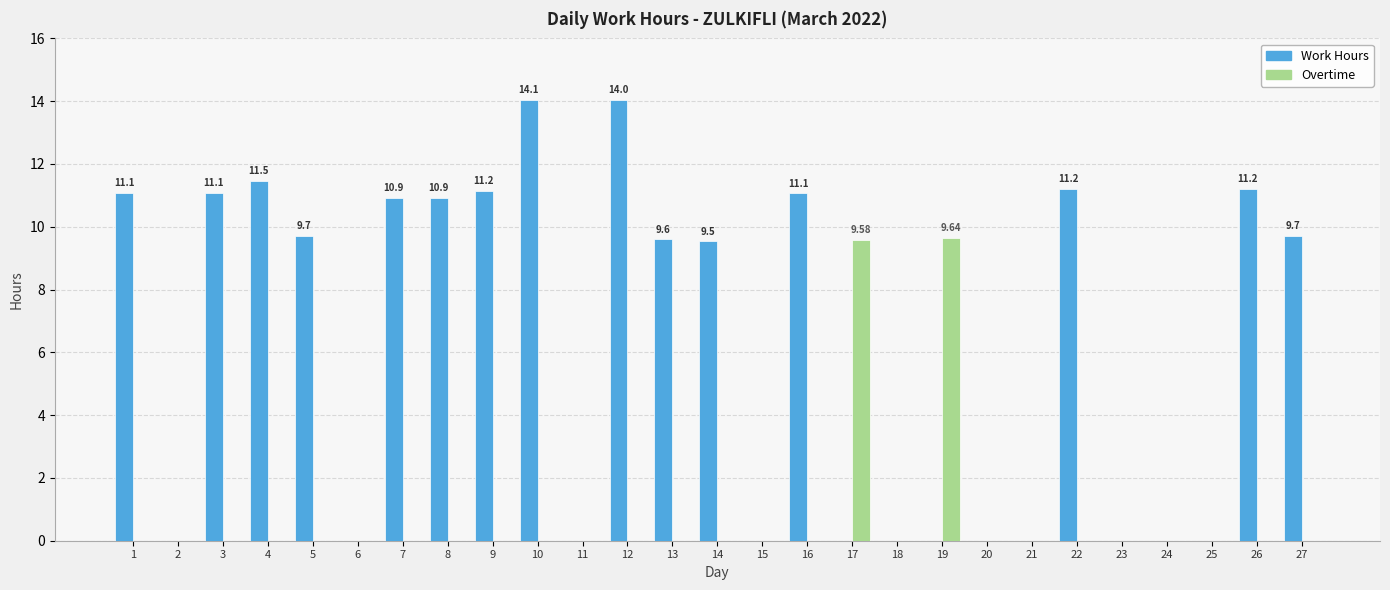

What is the sum of the Work Hours values at 7 and 27?

20.6